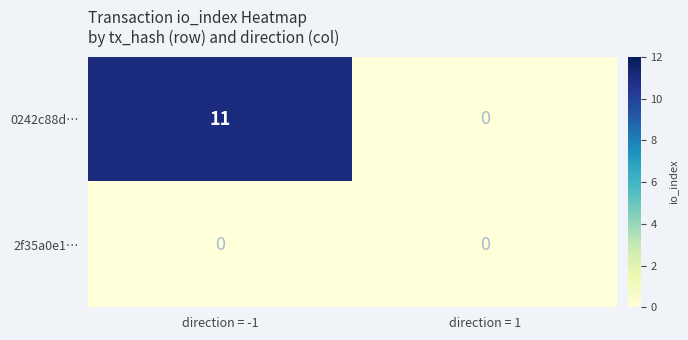

Which series has the widest spread of values?

0242c88d…